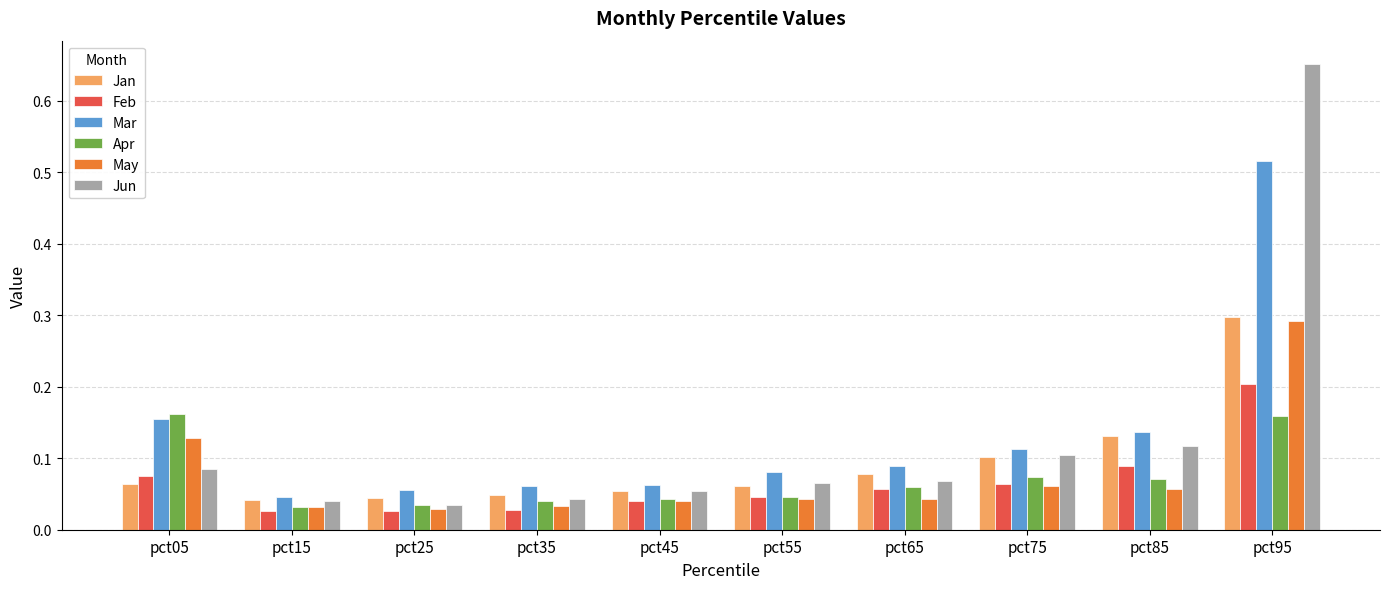

What is the difference between the Jun values at pct55 and pct95?

0.6